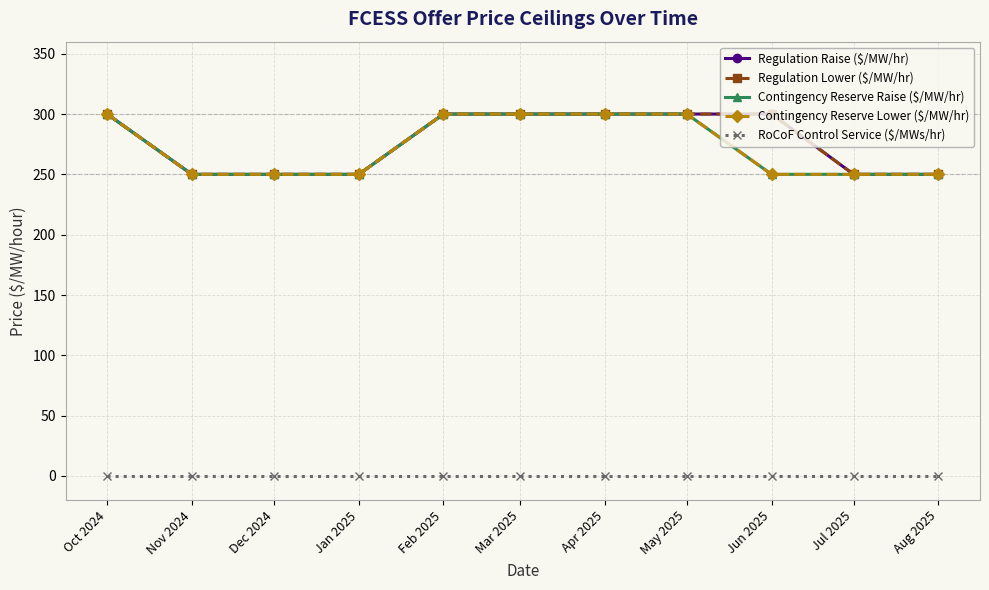

True or false: Regulation Lower ($/MW/hr) has a value of 104 at Nov 2024.

False